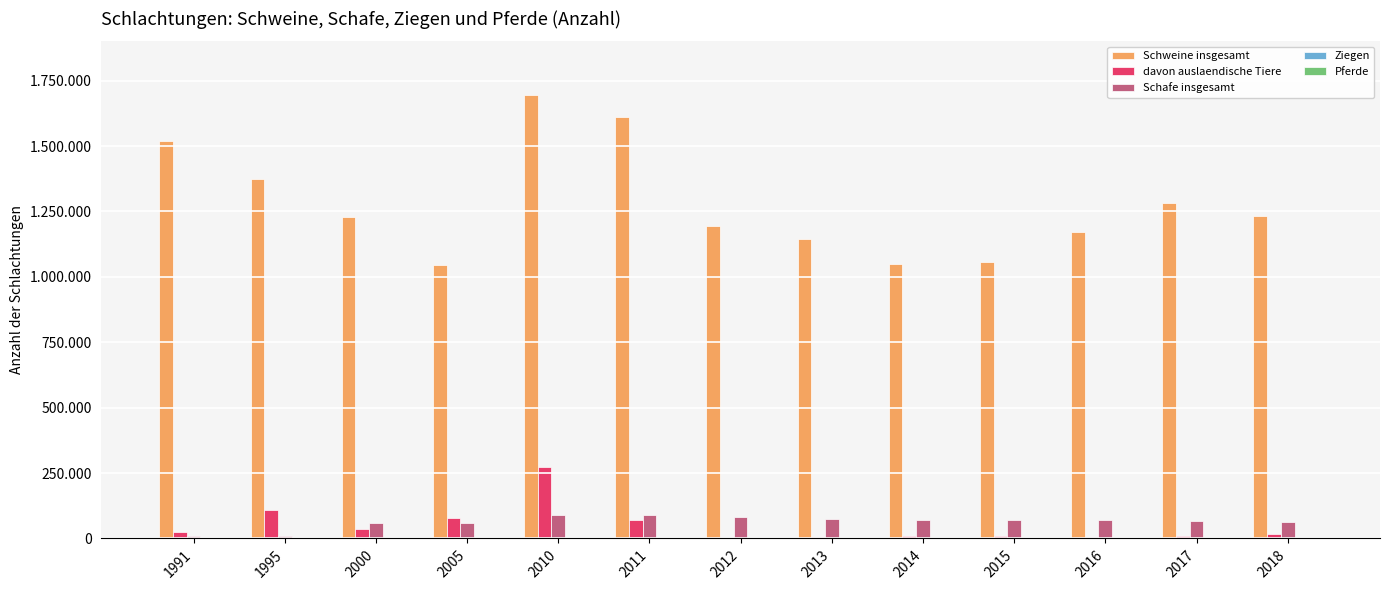

Are the bars grouped side by side (vs. stacked)?

Yes